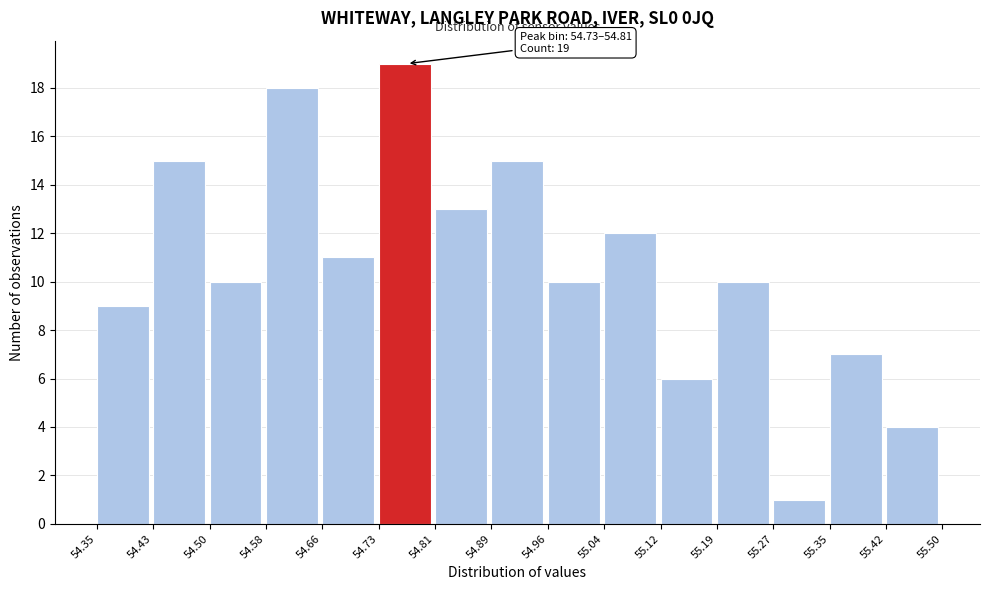

Which range on the x-axis has the tallest bar?

54.73 to 54.81